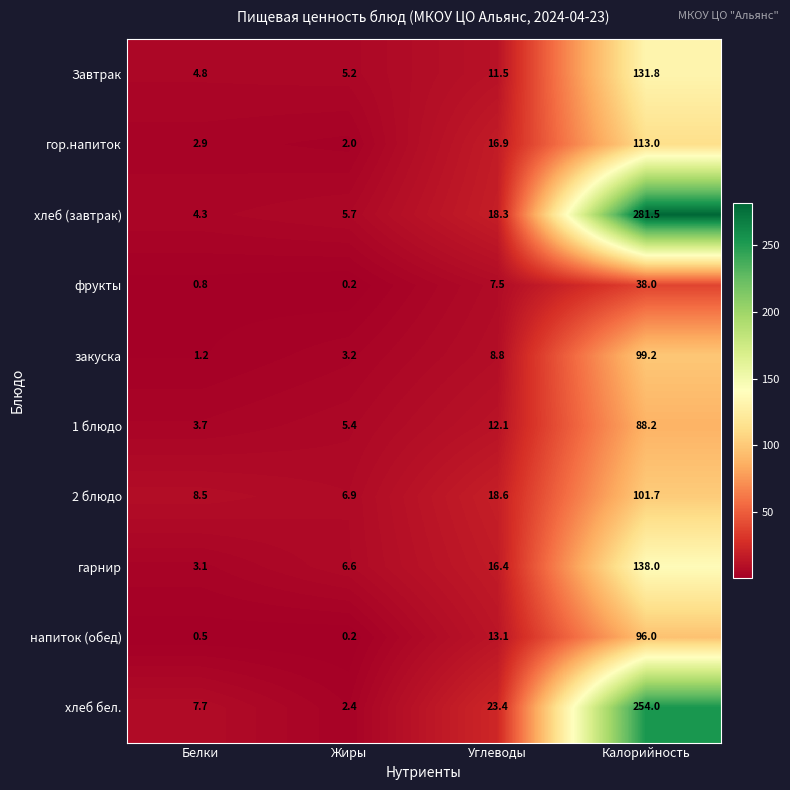

What is the smallest value displayed?

0.2